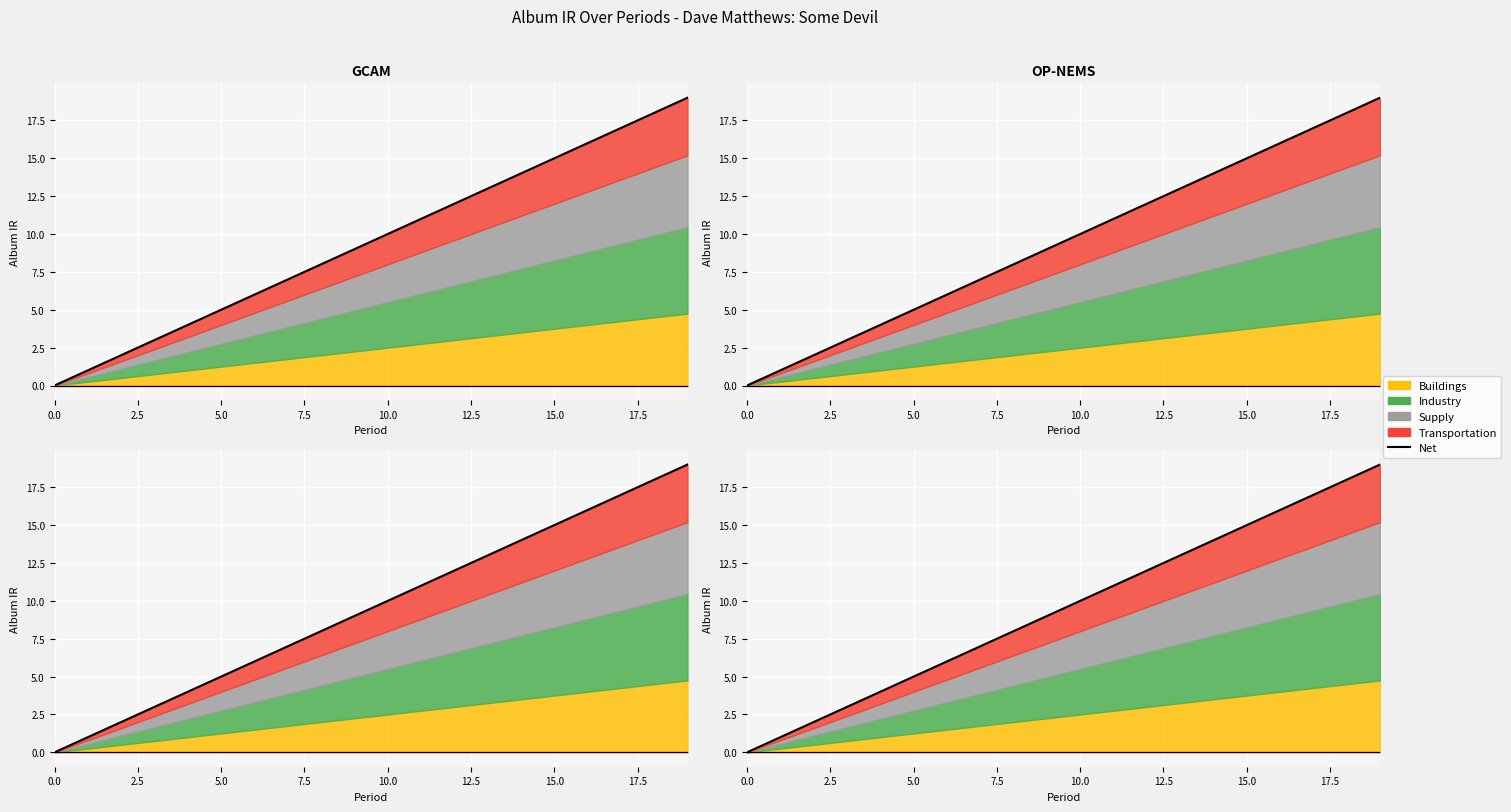

Which has a higher value, 13 or 12?

13